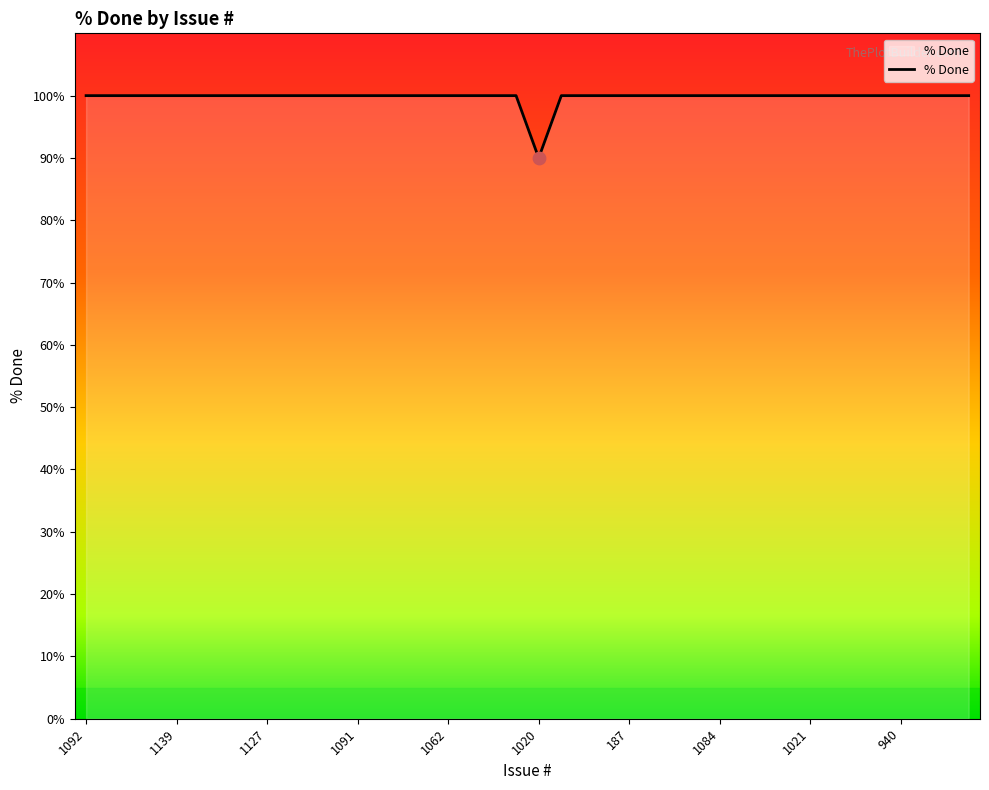

What is the greatest value displayed?

100